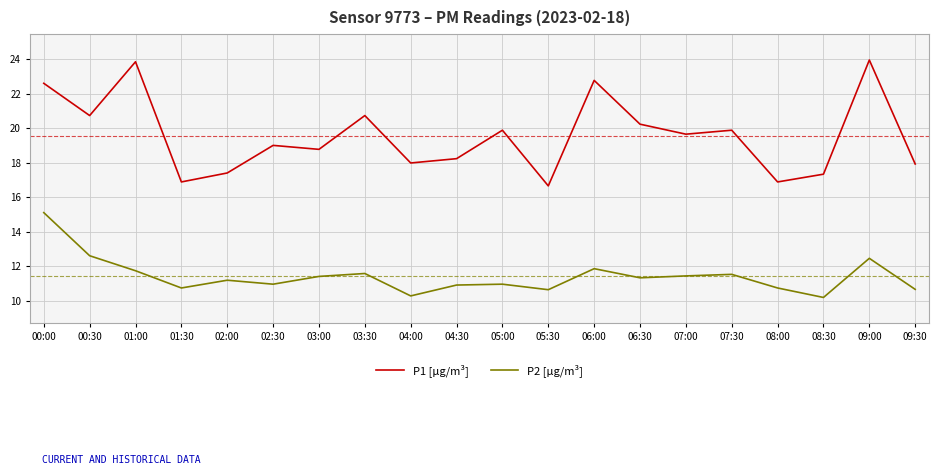

In P1 [µg/m³], how many points are lower than both neighbors (excluding endpoints)?

7